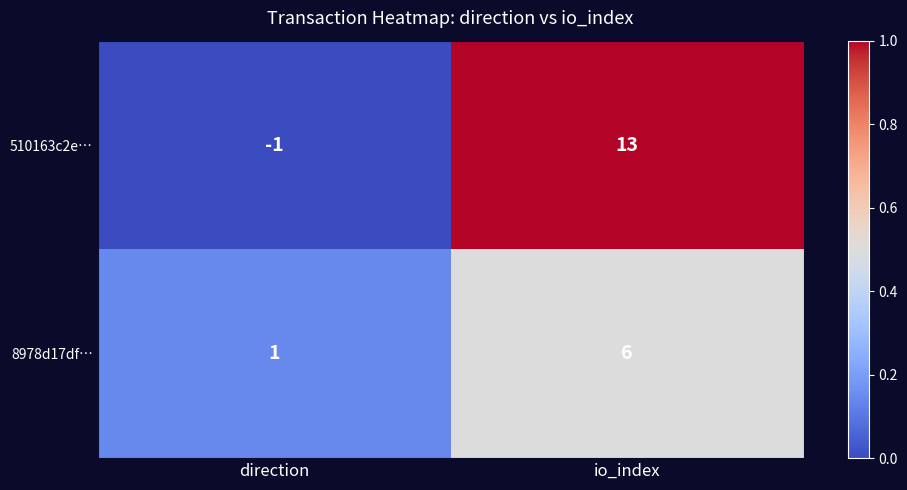

List the series in order of their peak value, highest first.

510163c2e…, 8978d17df…